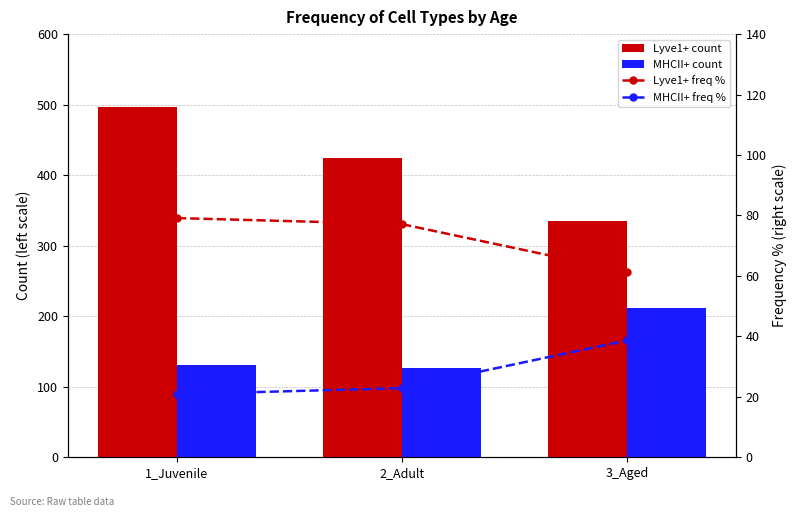

How many series are shown in this chart?

4